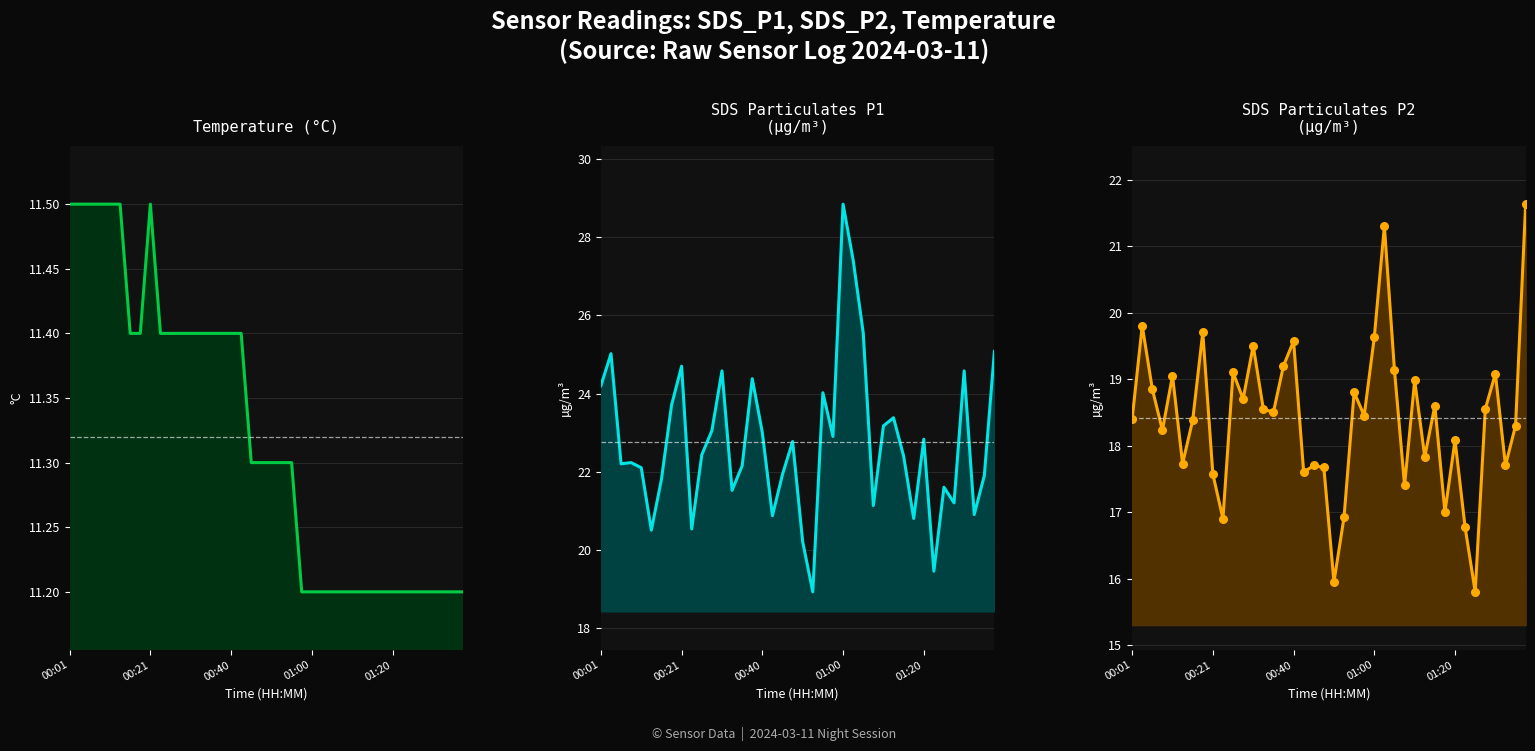

Which series has the largest total across all categories?

SDS Particulates P1
(µg/m³)